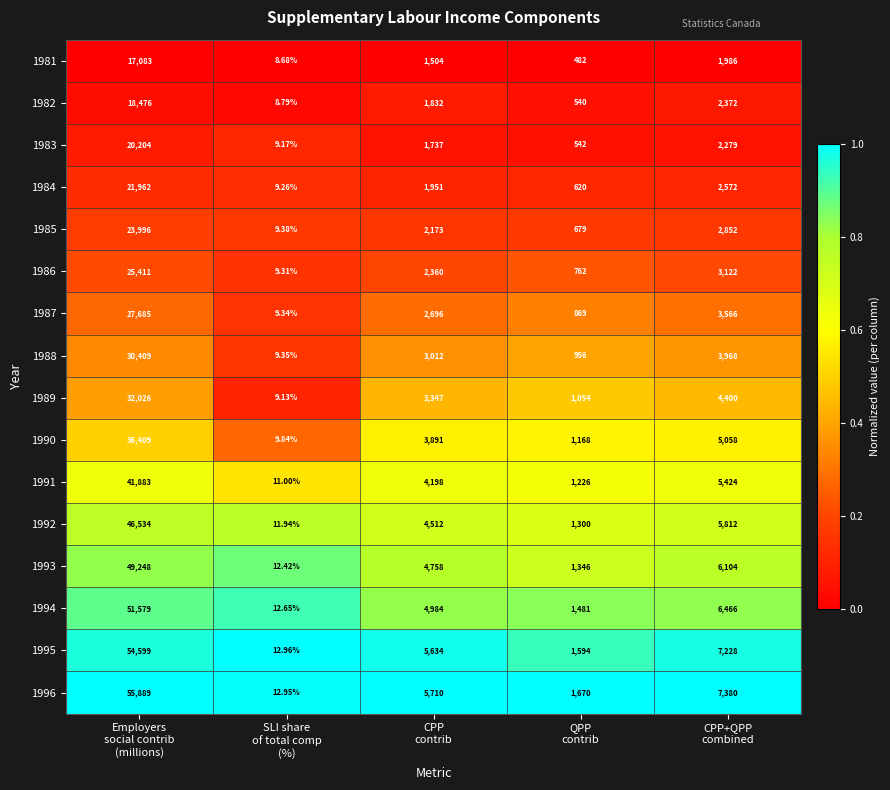

Count the number of categories in the chart.

5